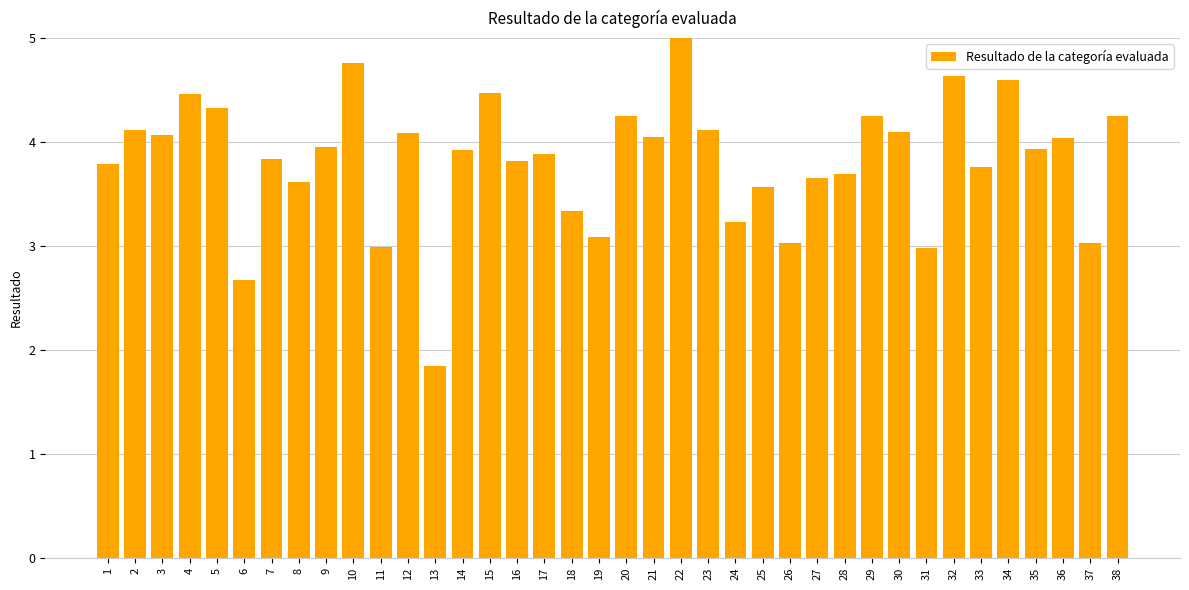

The chart shows a value of 0.9 at 25. True or false?

False